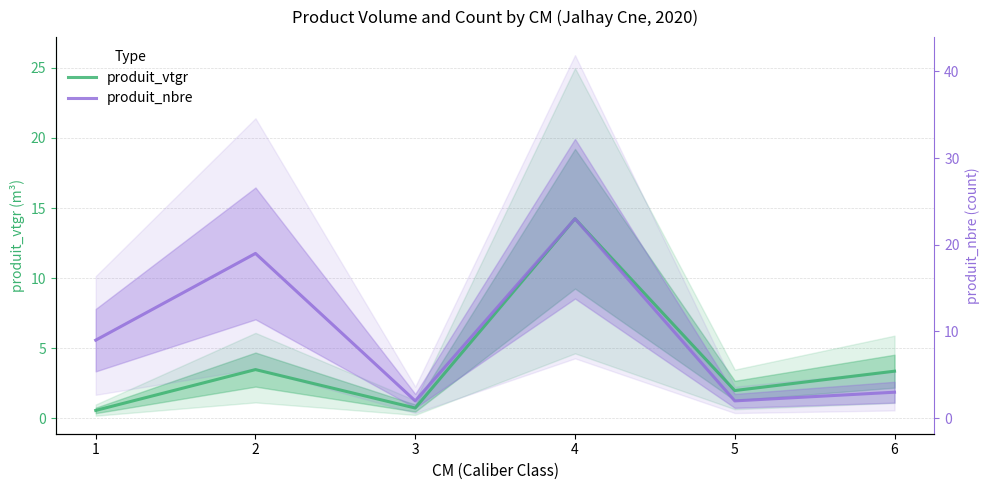

True or false: produit_nbre and produit_vtgr intersect in this chart.

False